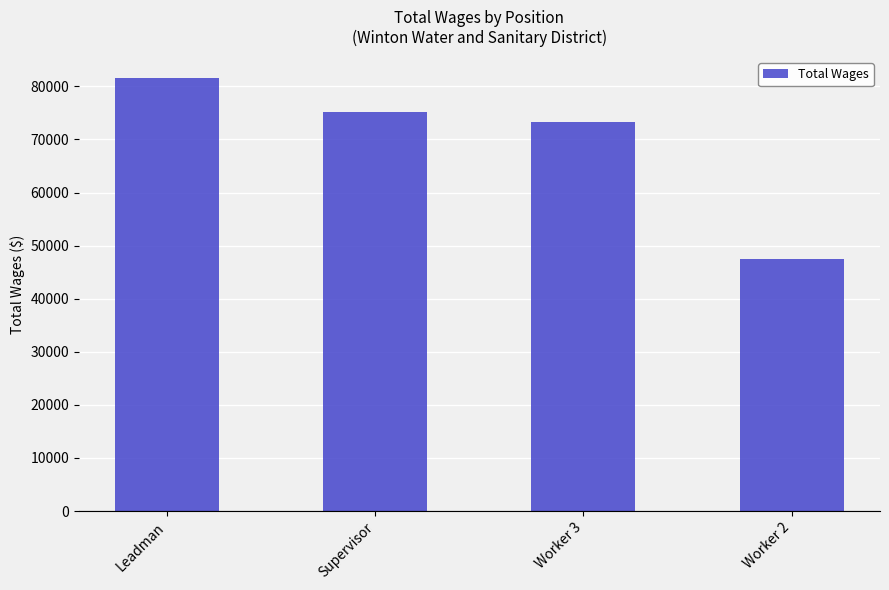

Rank the categories by value from highest to lowest.

Leadman, Supervisor, Worker 3, Worker 2